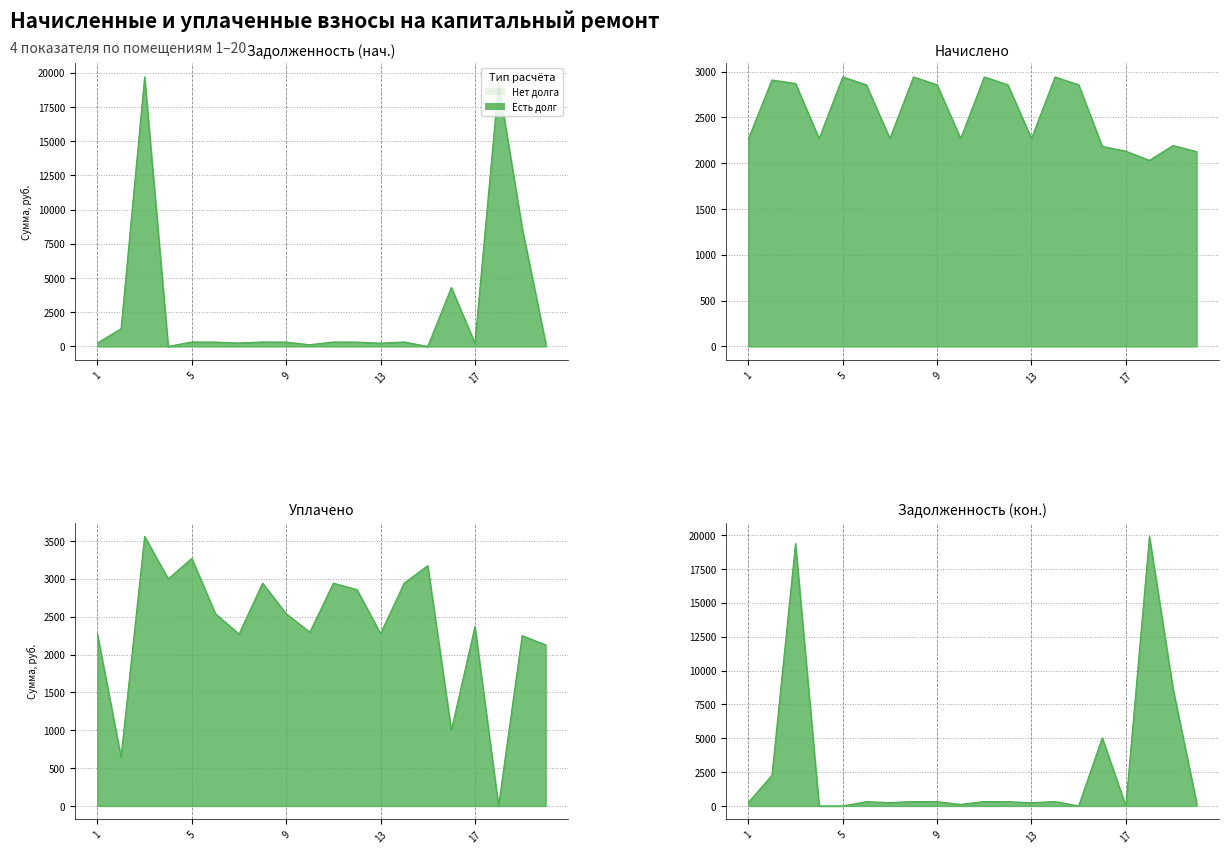

What is the value of the задолженность (col_1) point at the 16th from the left?

4306.6